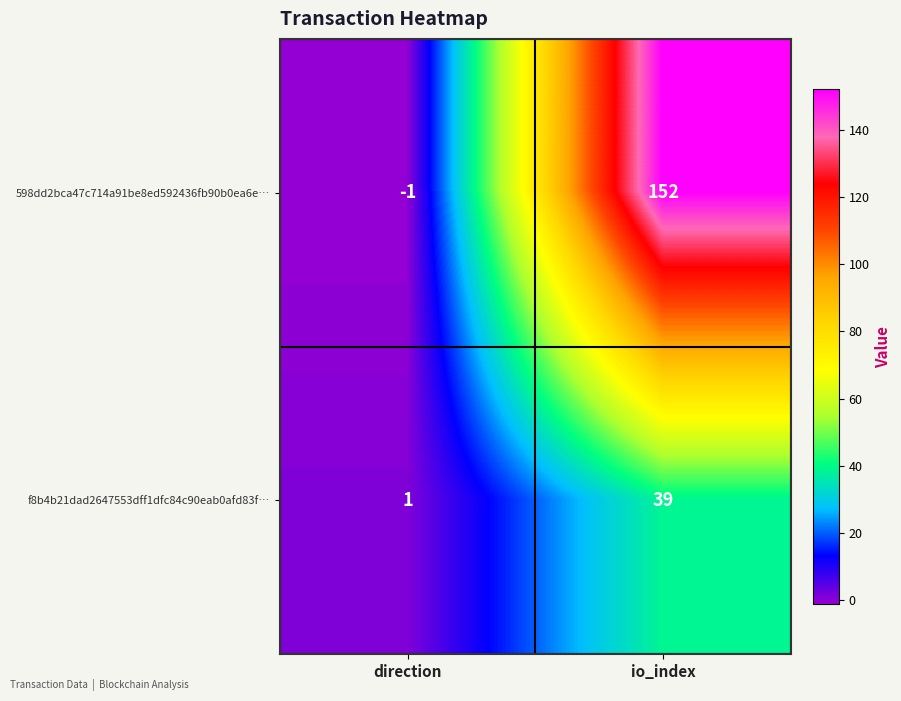

At which category is the sum across all series the highest?

io_index